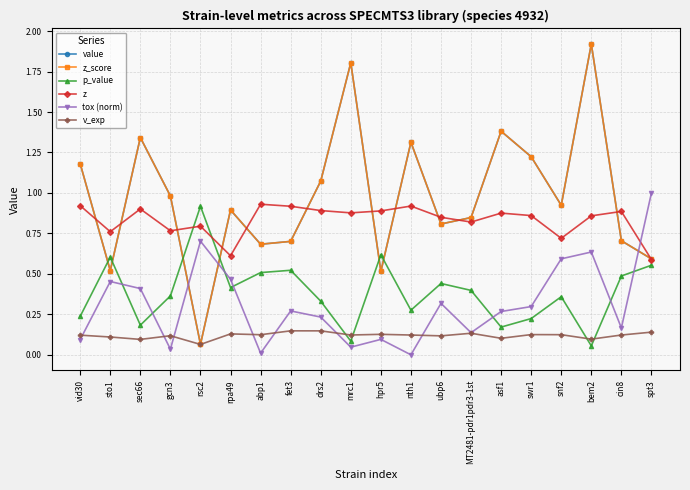

What is the label of the 13th point from the left?

ubp6